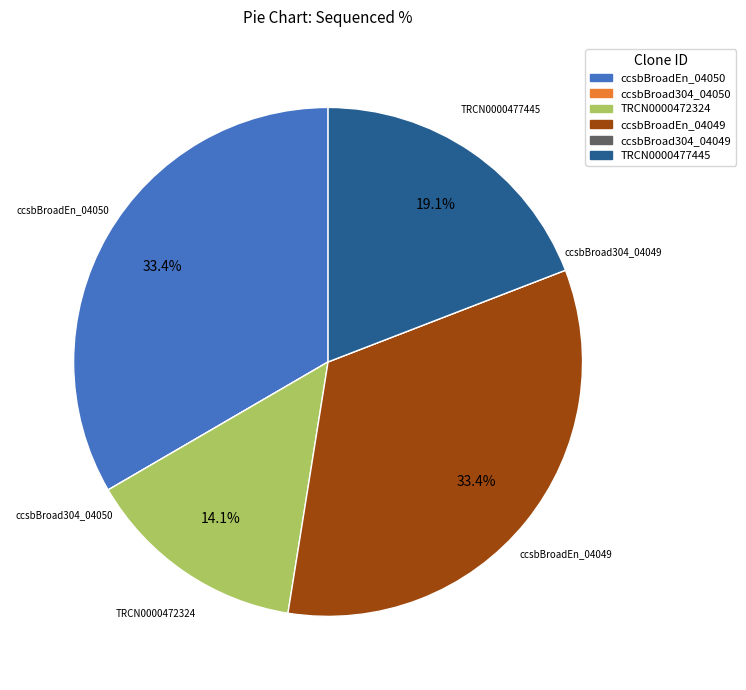

How much of the chart is everything except TRCN0000472324?

85.9%